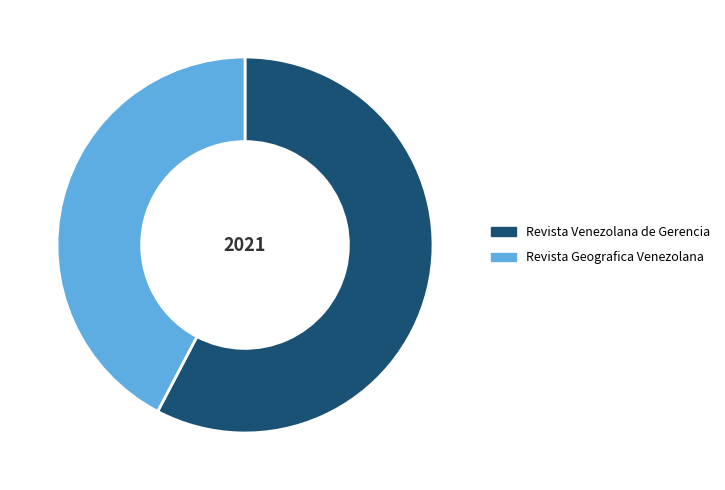

True or false: Revista Geografica Venezolana accounts for 42% of the total.

True